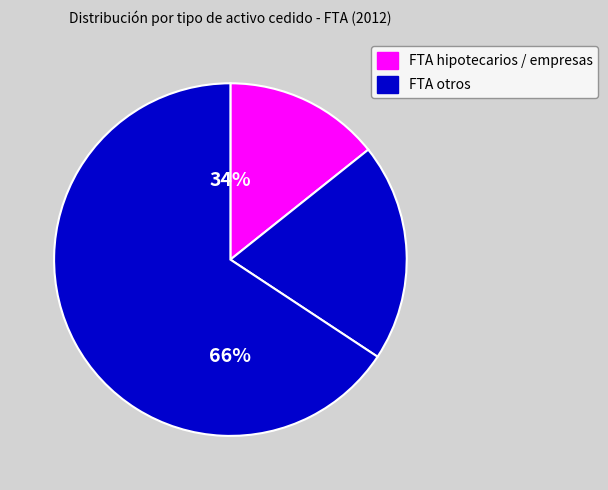

To the nearest percent, what is the average slice percentage?

33%